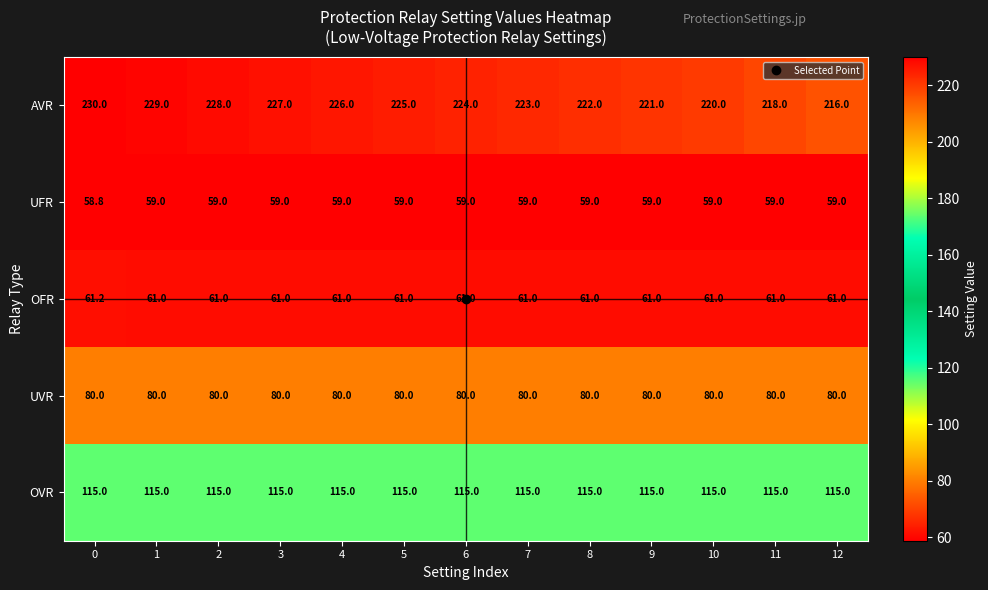

What is the sum of the OFR values at 11 and 2?

122.0